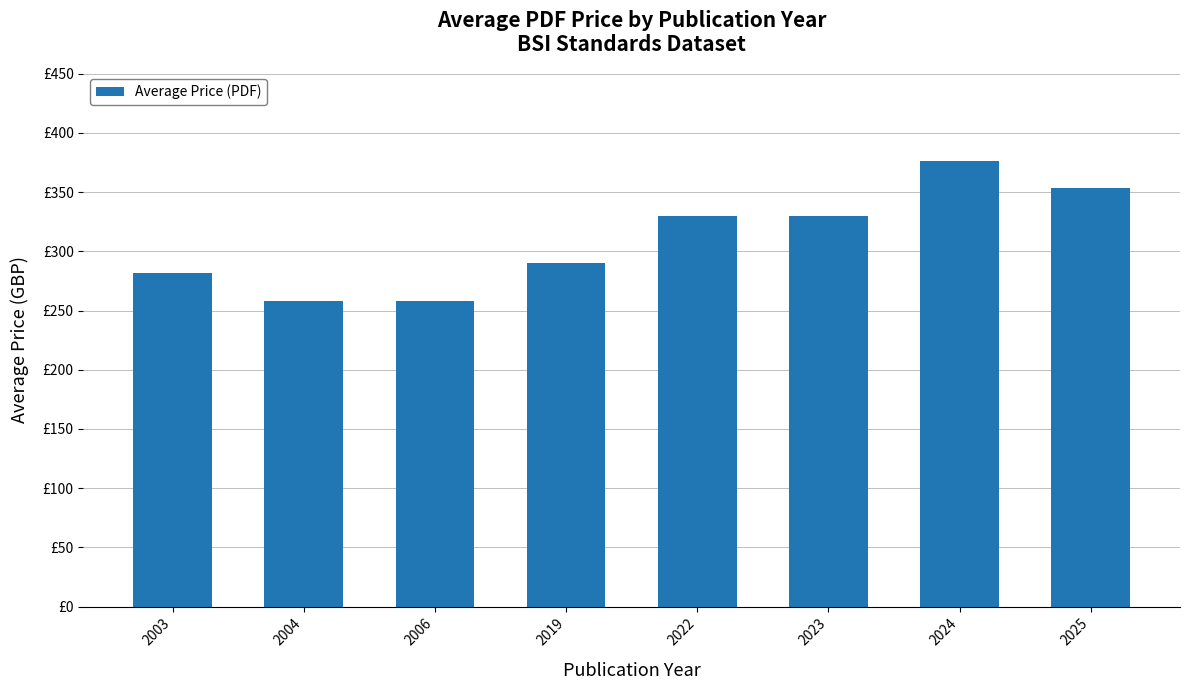

Does the chart contain any negative values?

No